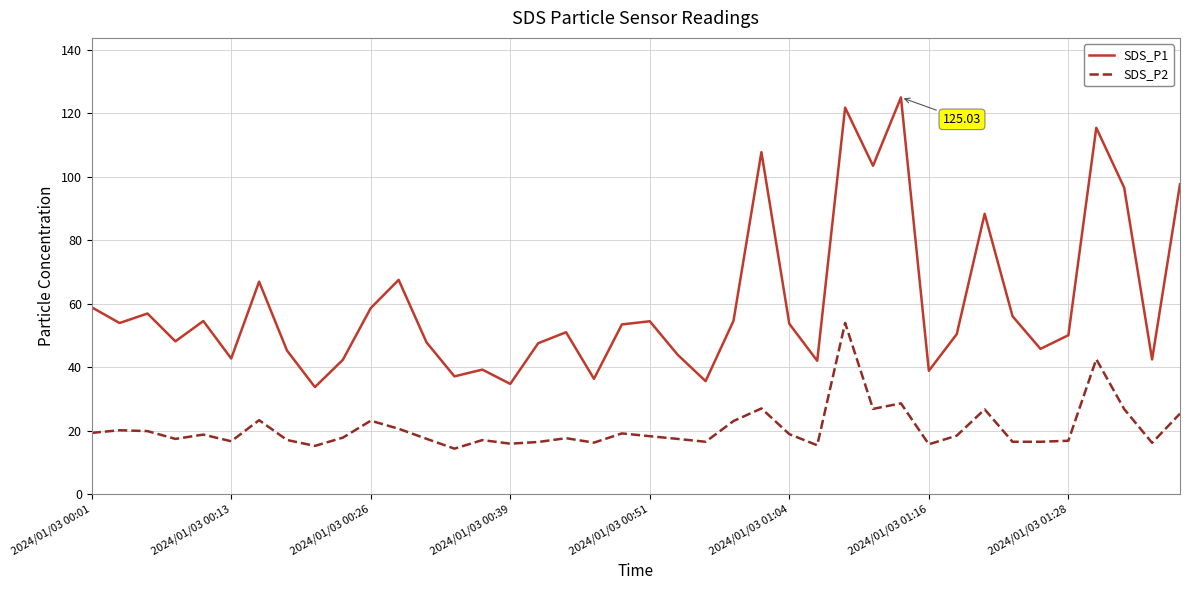

What is the average value of the SDS_P1 series?

60.1